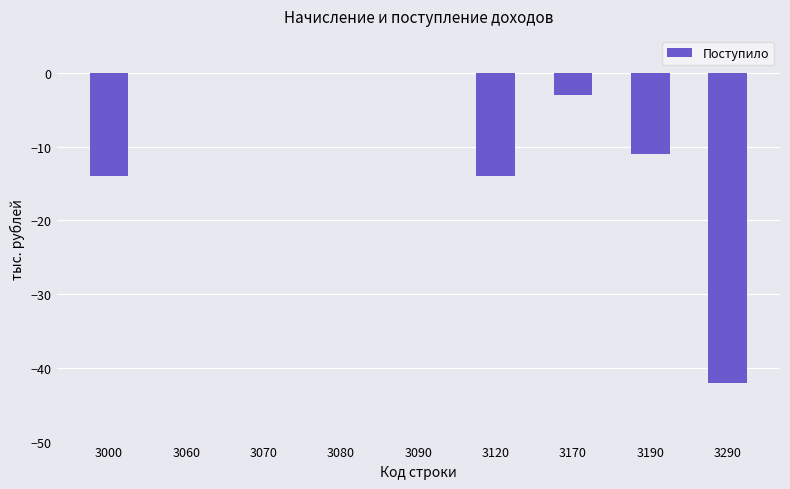

The value at 3290 is -17. True or false?

False